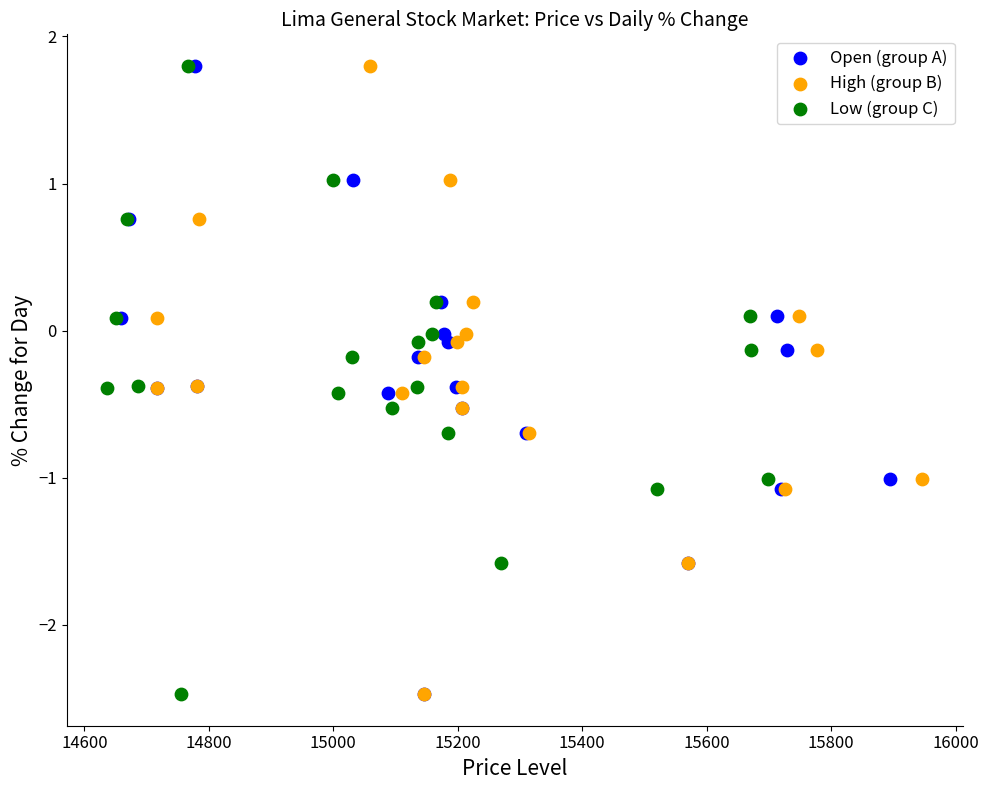

What are all the series names shown in the legend?

Open (group A), High (group B), Low (group C)